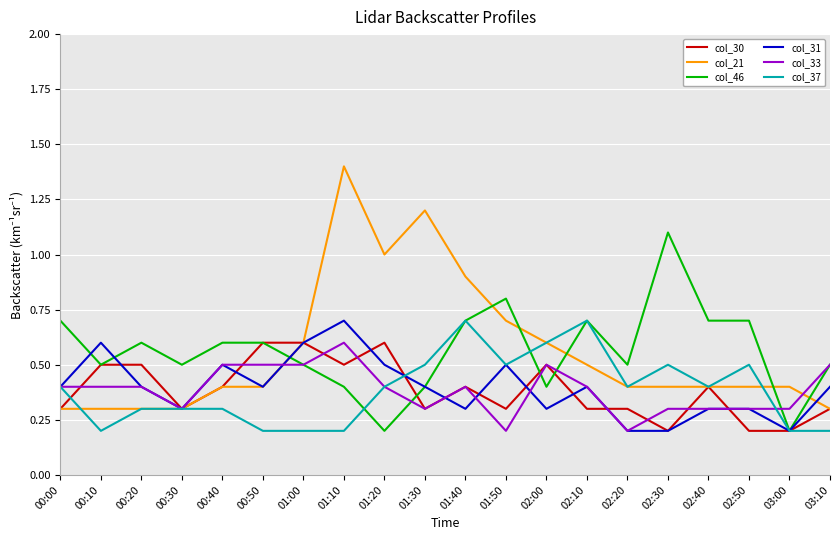

What is the difference between the highest and lowest values at 02:50?

0.5